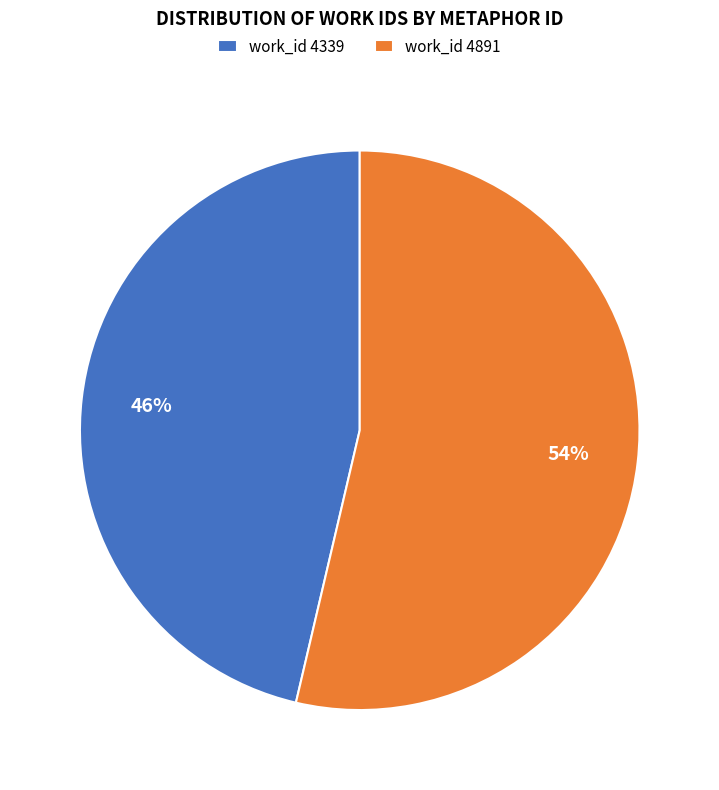

Between work_id 4891 and work_id 4339, which is larger?

work_id 4891